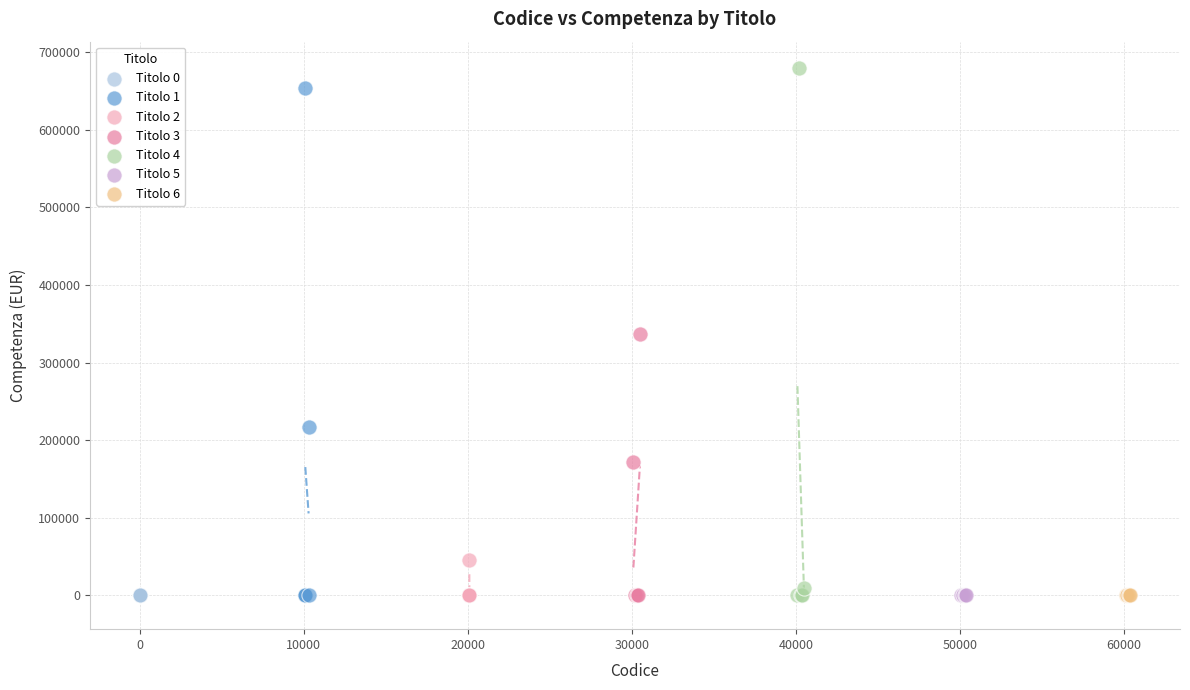

What are all the series names shown in the legend?

Titolo 0, Titolo 1, Titolo 2, Titolo 3, Titolo 4, Titolo 5, Titolo 6